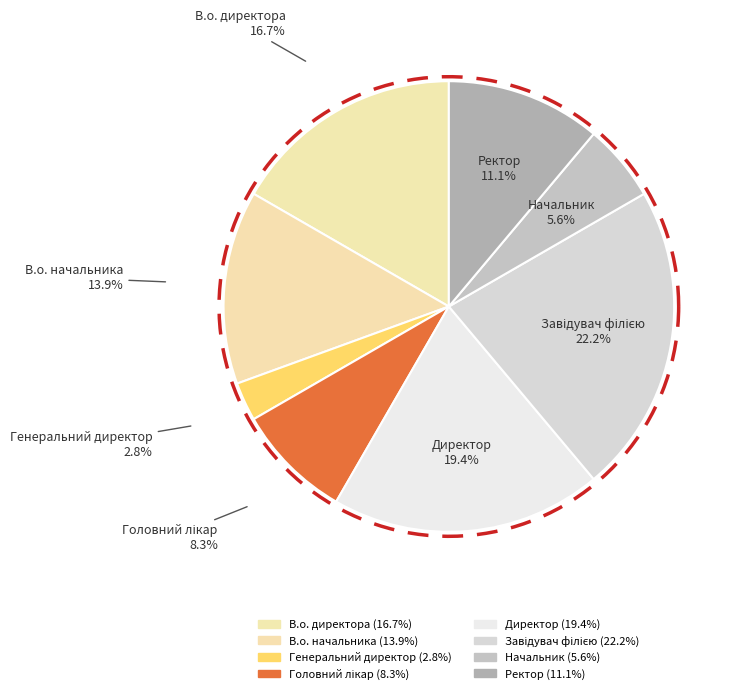

What is the total percentage of В.о. директора and Начальник?

22.2%